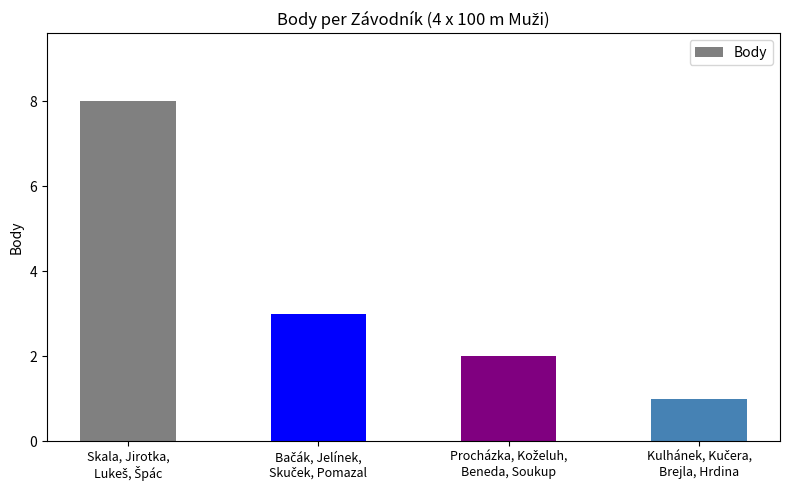

What is the sum of all values?

14